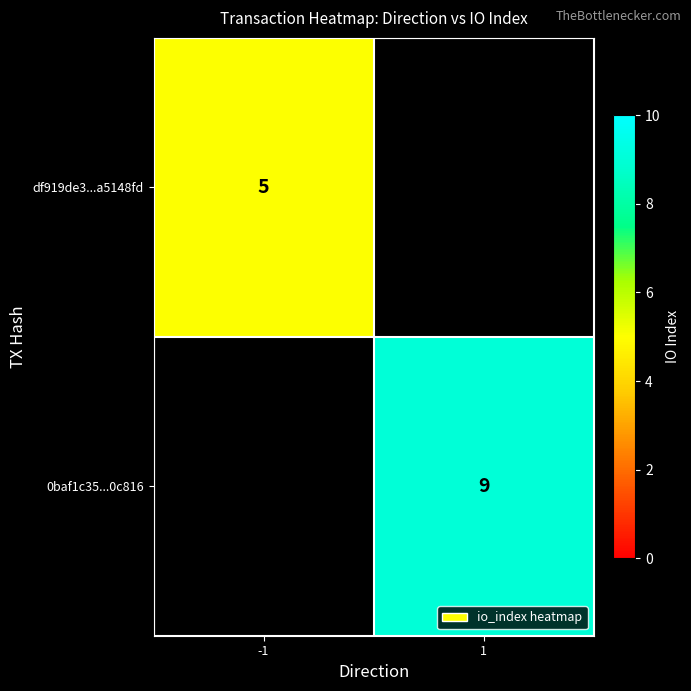

At how many categories does at least one series exceed 8?

1